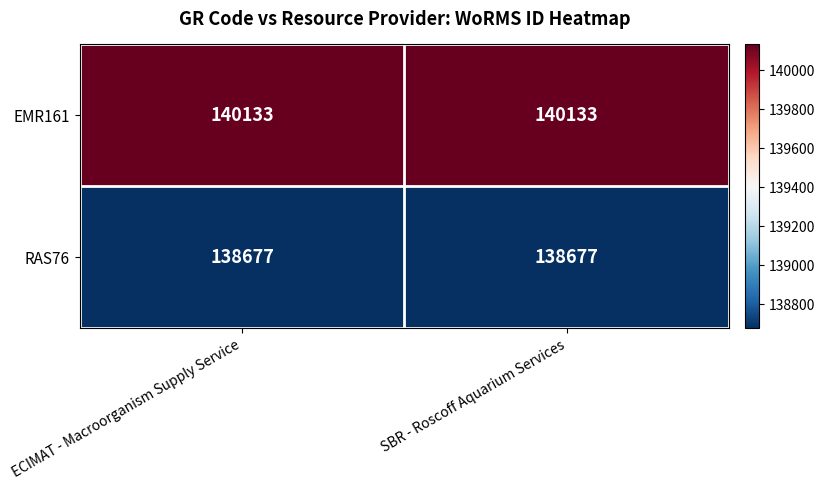

What is the minimum value for EMR161?

140133